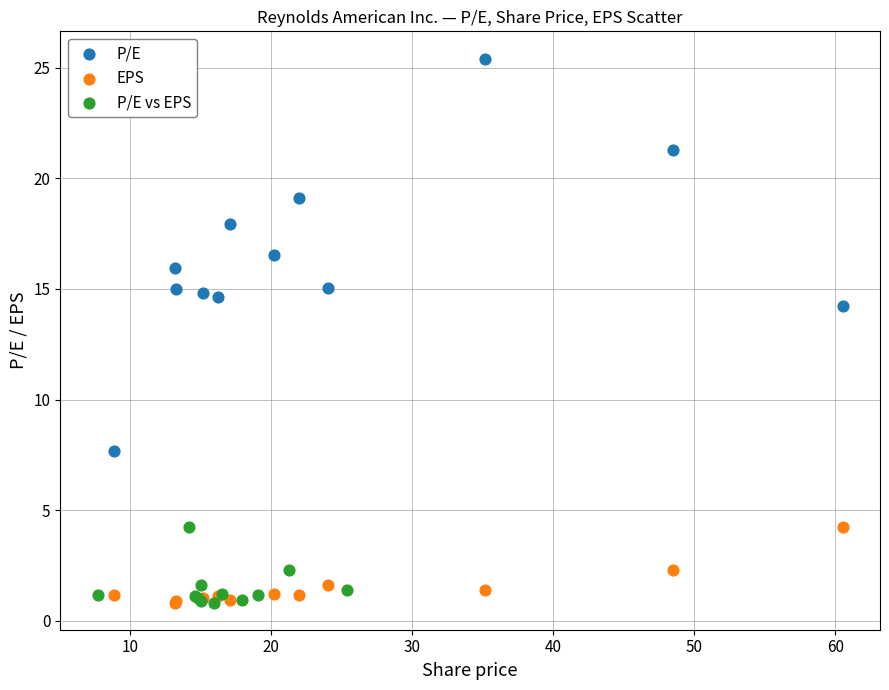

Which series contains the highest Y value?

P/E